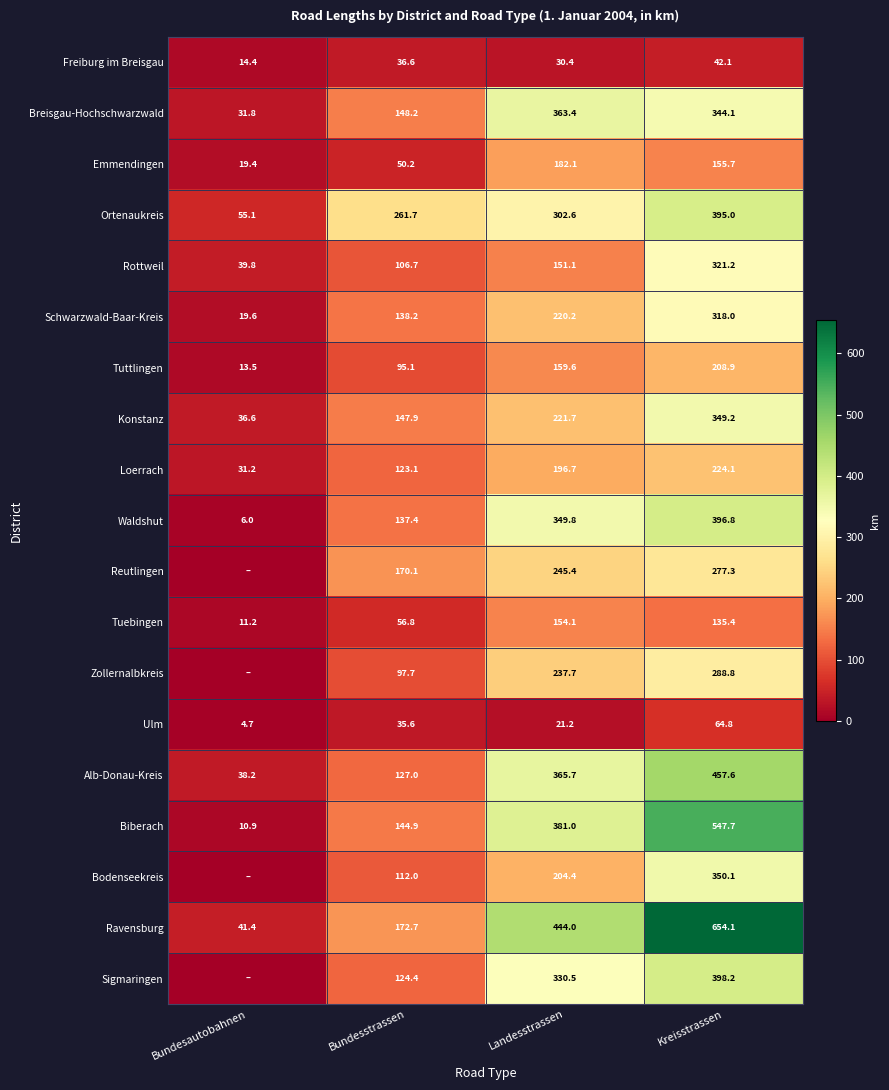

Is the value of Rottweil at Kreisstrassen greater than the value of Ravensburg at Bundesautobahnen?

Yes